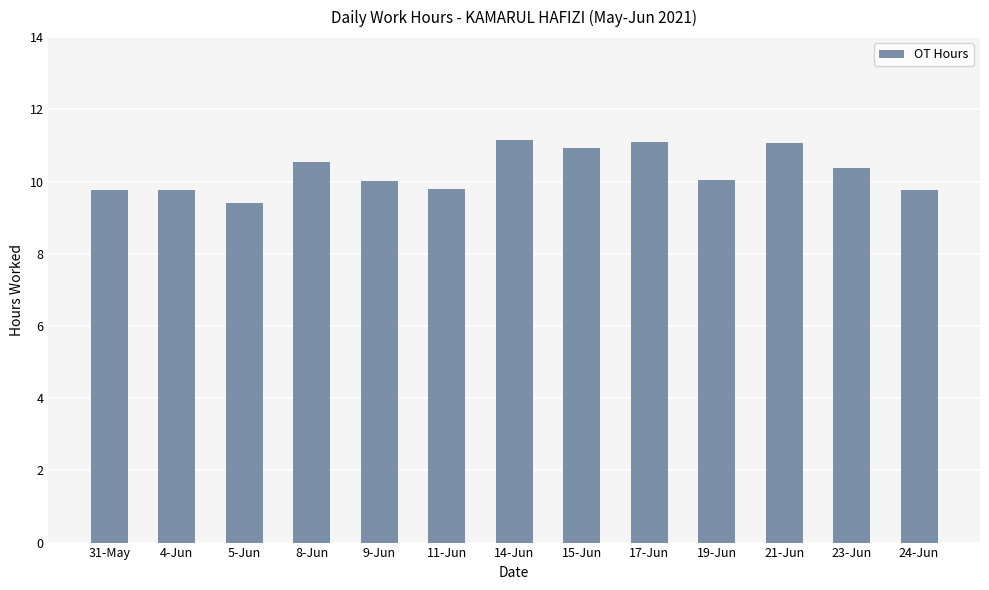

How many series are shown in this chart?

1